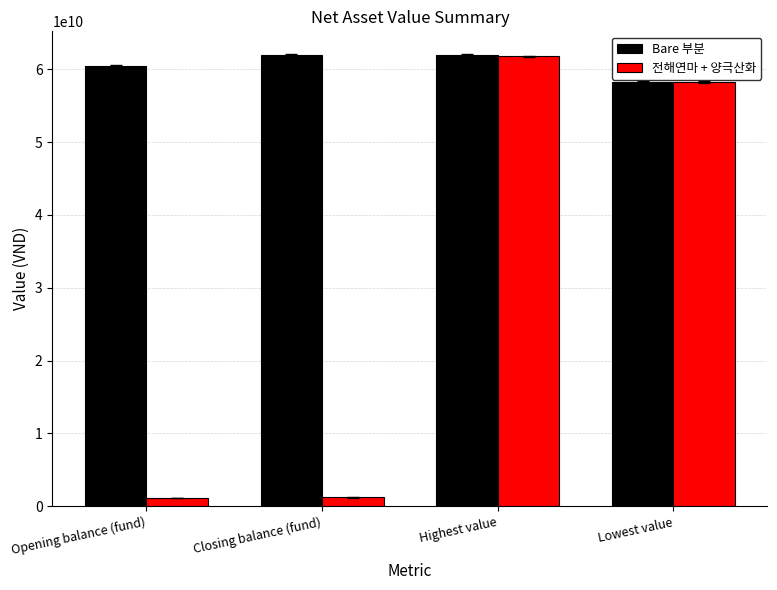

At how many categories does at least one series exceed 35976313350?

4